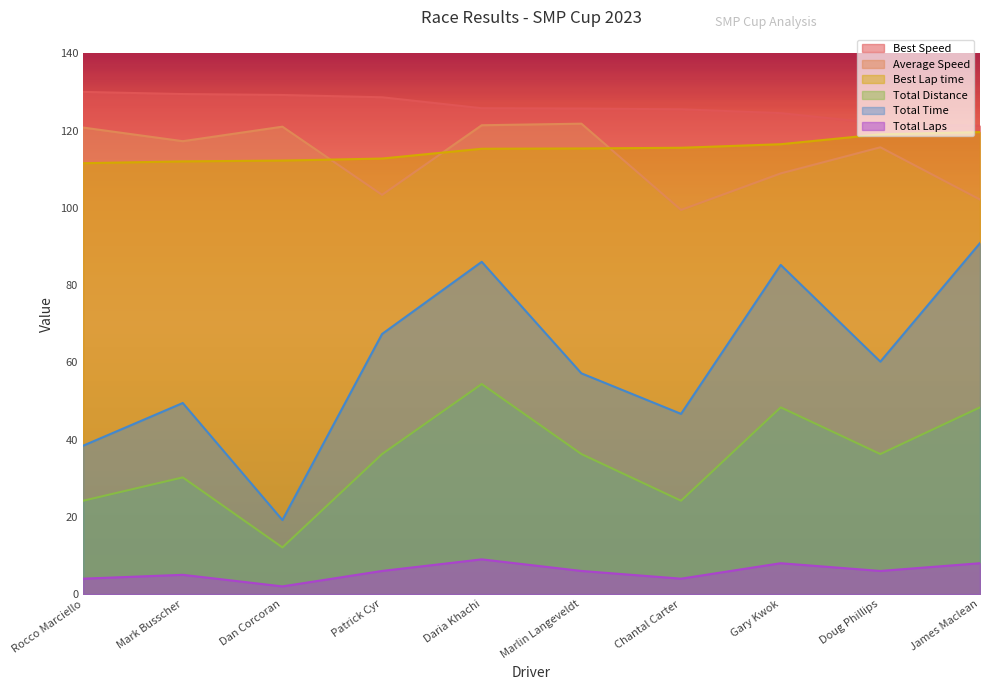

True or false: Total Distance has more than 1 points higher than both neighbors.

True